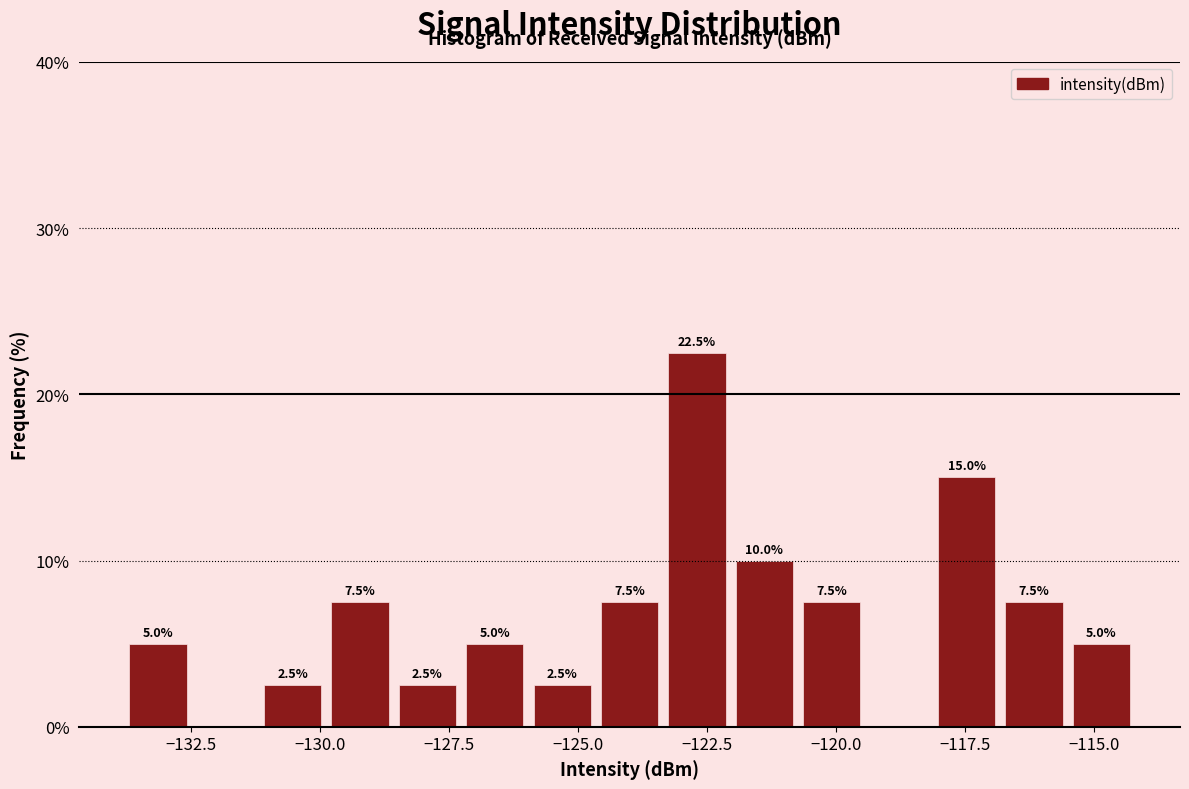

Read against the x-axis, roughly where is the centre of the tallest bar?

-122.5